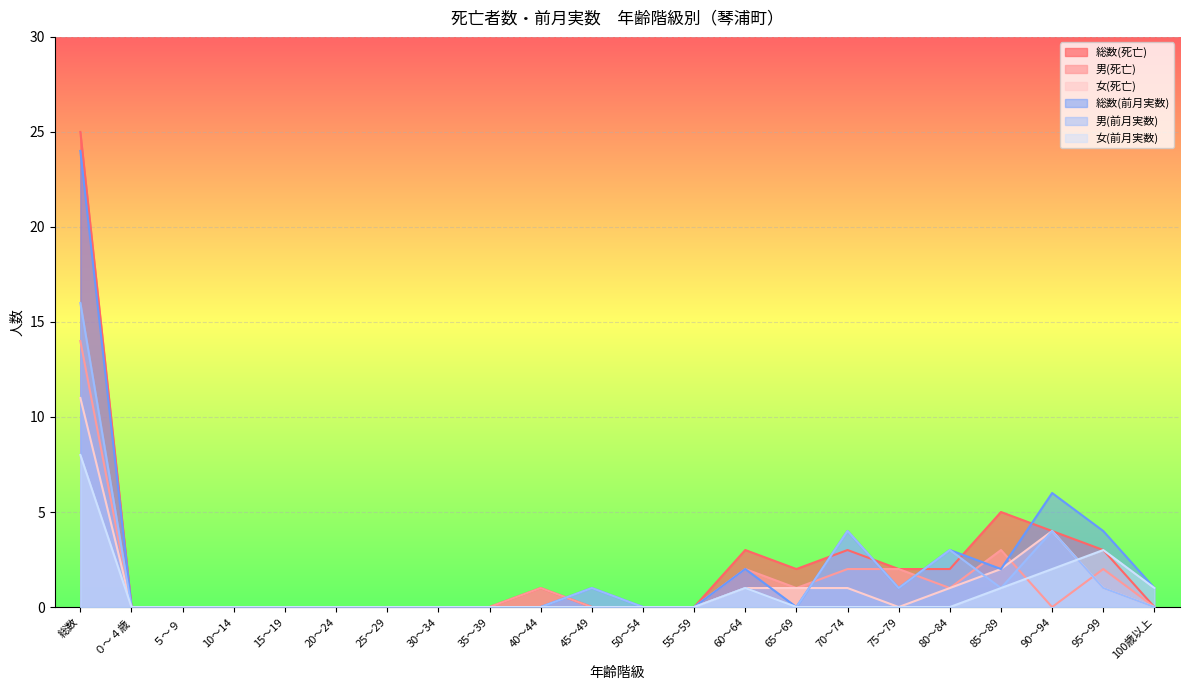

Where is the first local maximum for 総数(前月実数)?

45～49